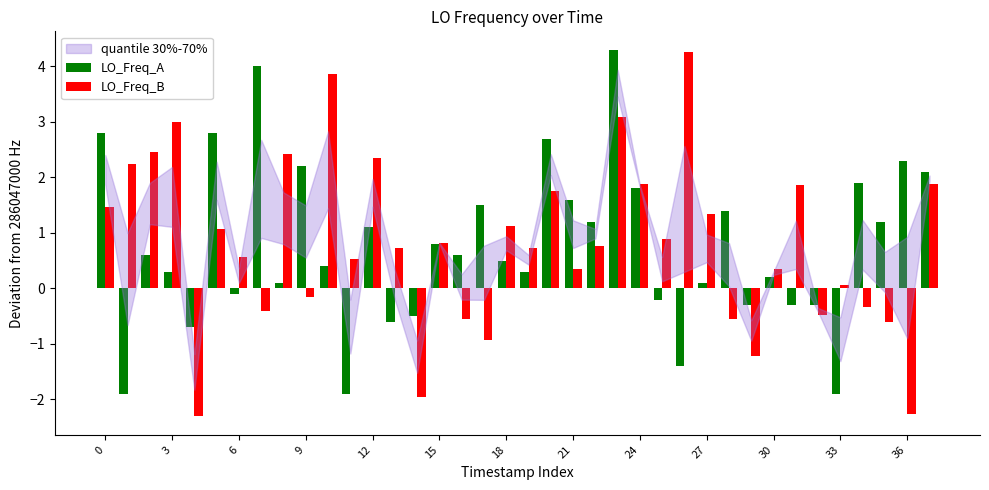

What is the sum of all LO_Freq_B values?

30.1